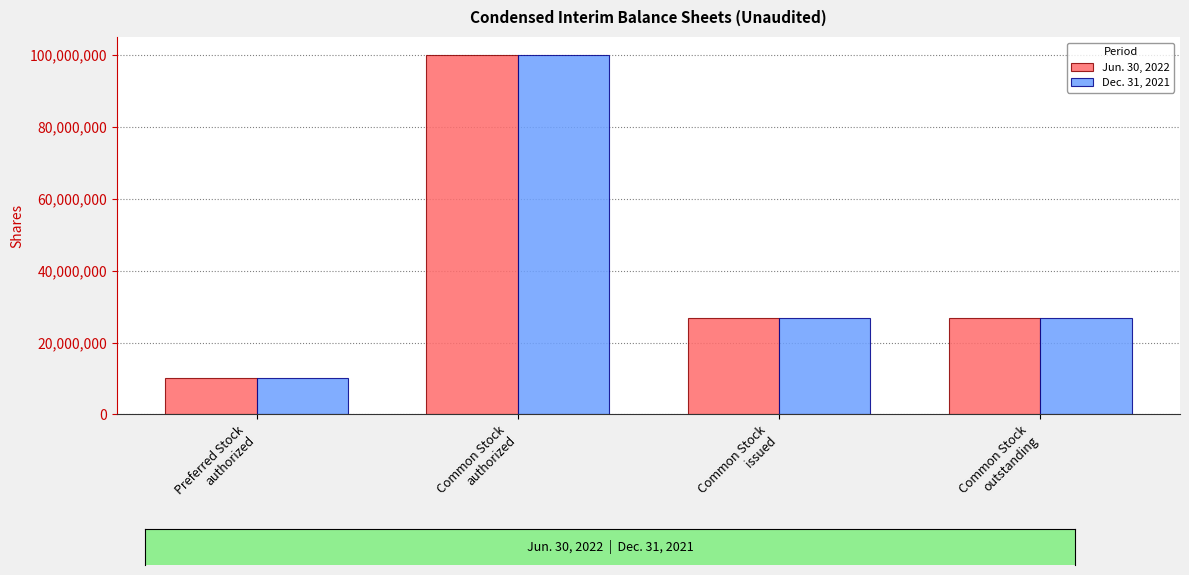

How many Jun. 30, 2022 values are between 26831603 and 100000000?

3